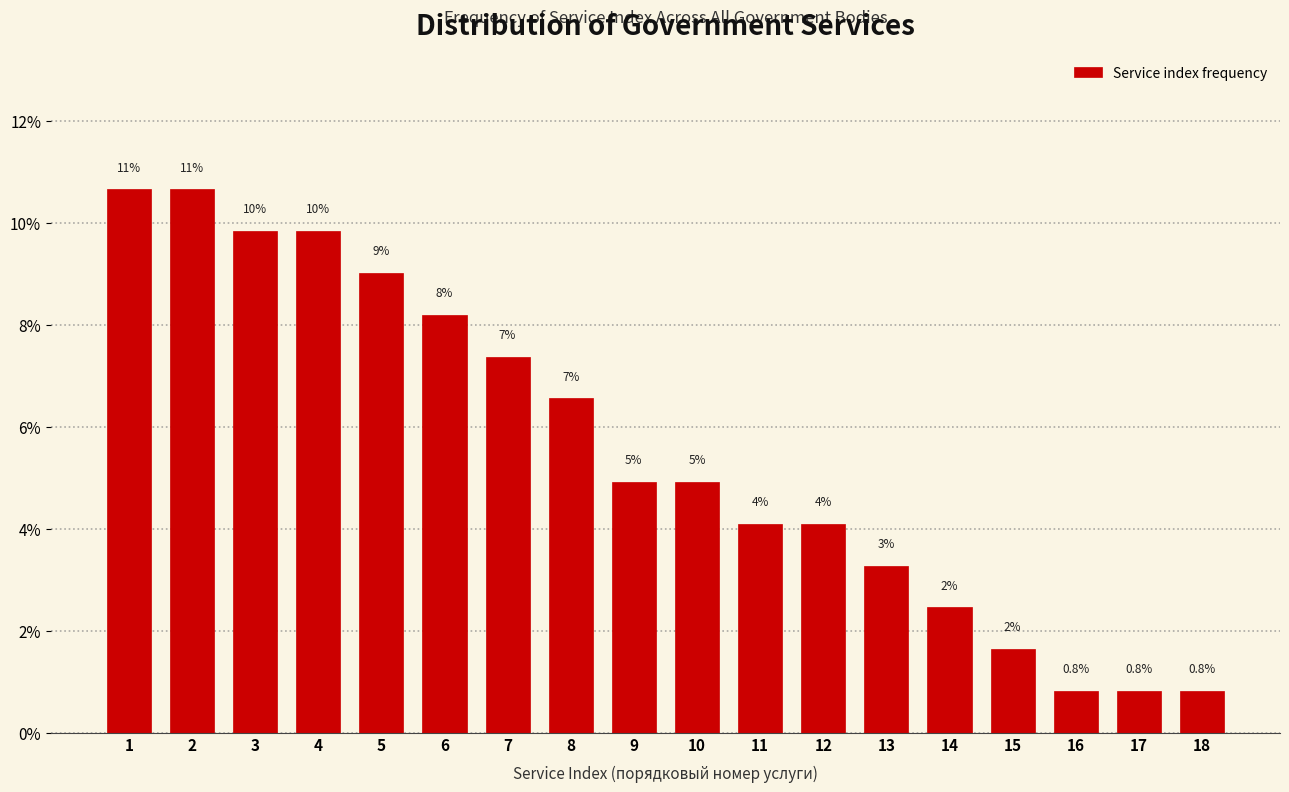

Does the chart contain any negative values?

No